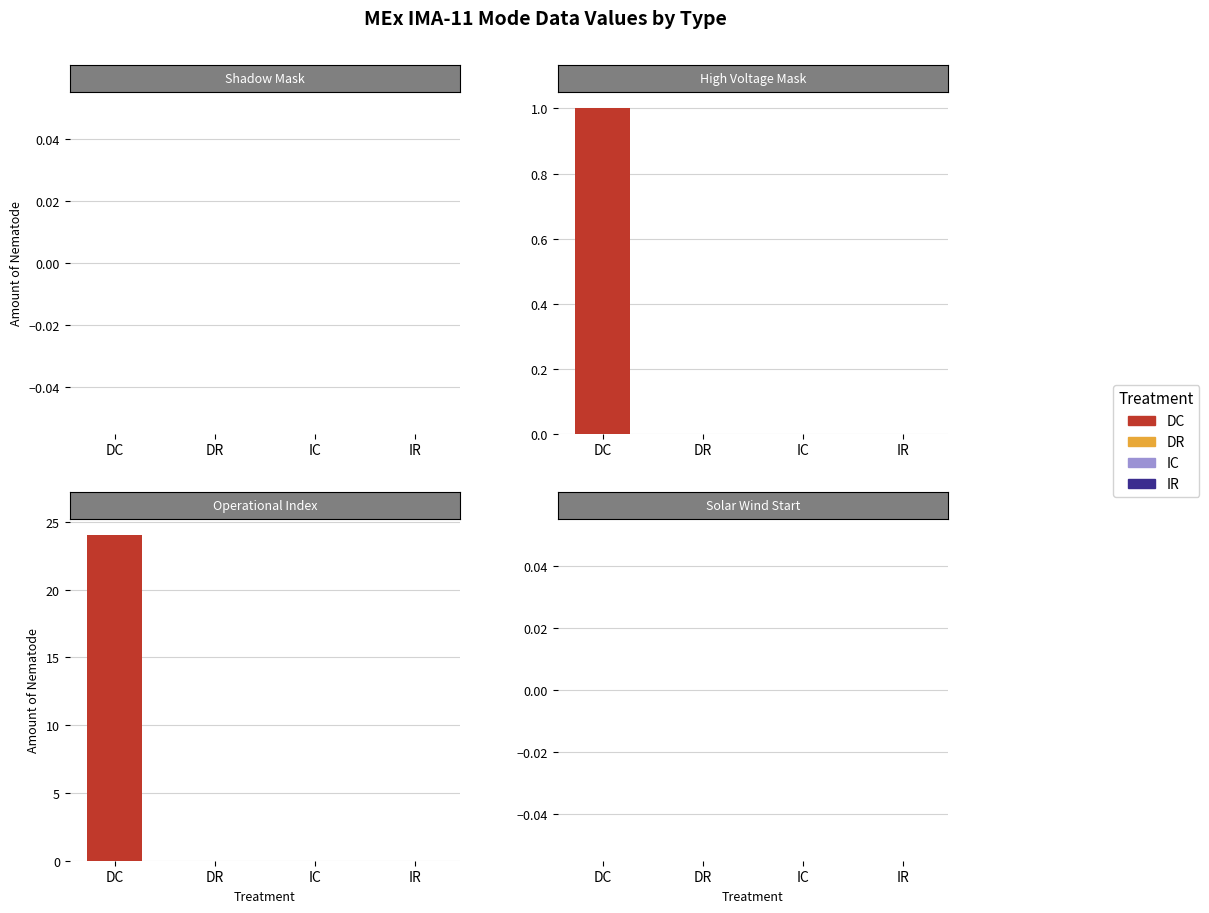

The DC series shows 24 at Operational Index. True or false?

True